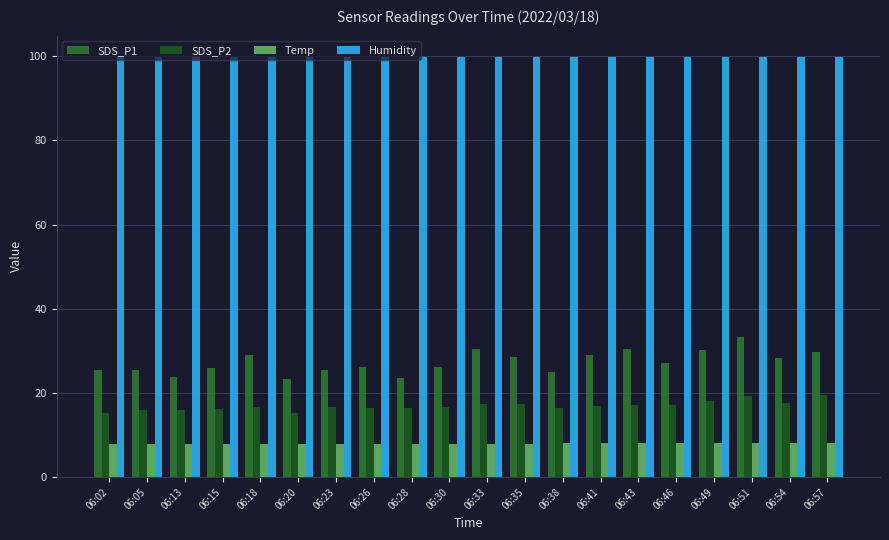

How many bars are there in total?

80